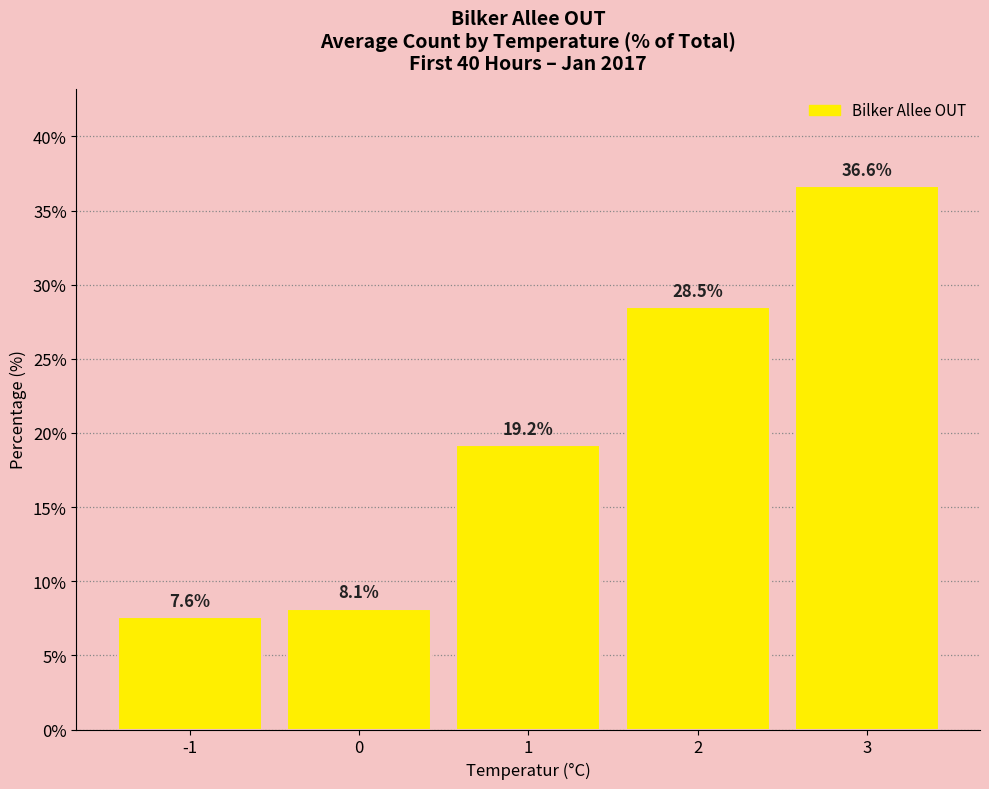

Reading left to right, list all the values displayed in this chart.

-1=7.6	0=8.1	1=19.2	2=28.5	3=36.6